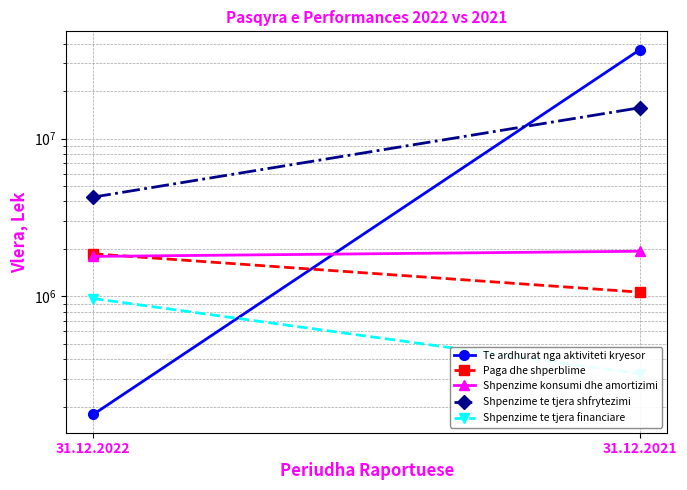

What is the sum of the Shpenzime te tjera financiare values at 31.12.2022 and 31.12.2021?

1291552